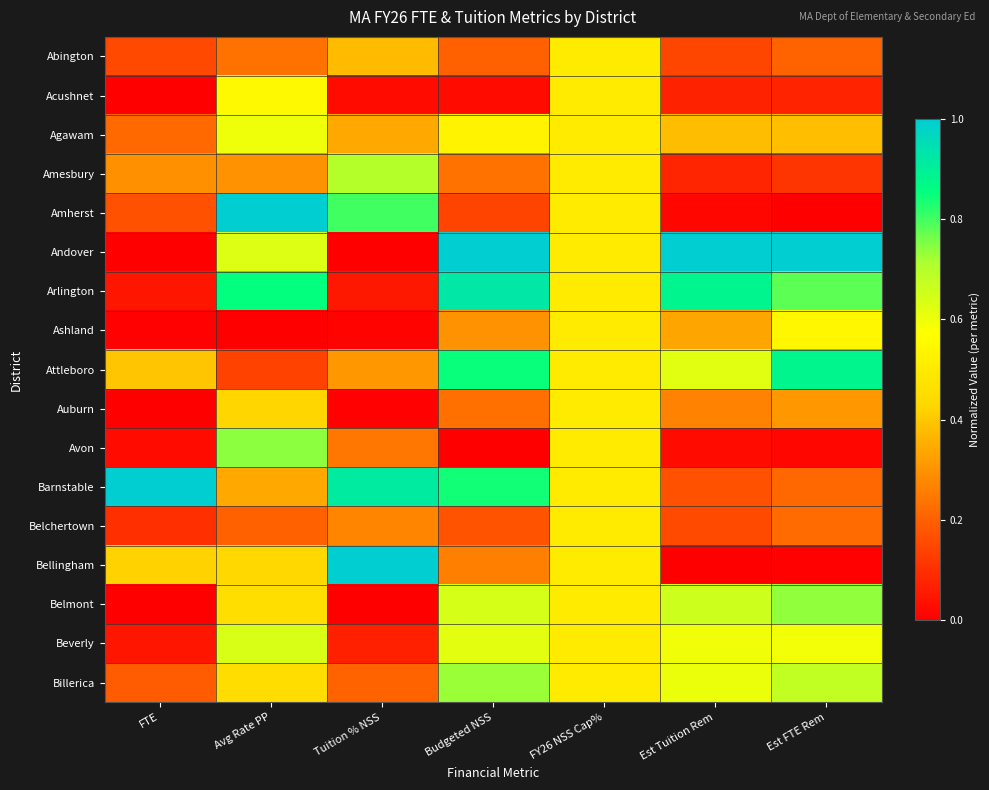

At how many categories does at least one series exceed 0?

7